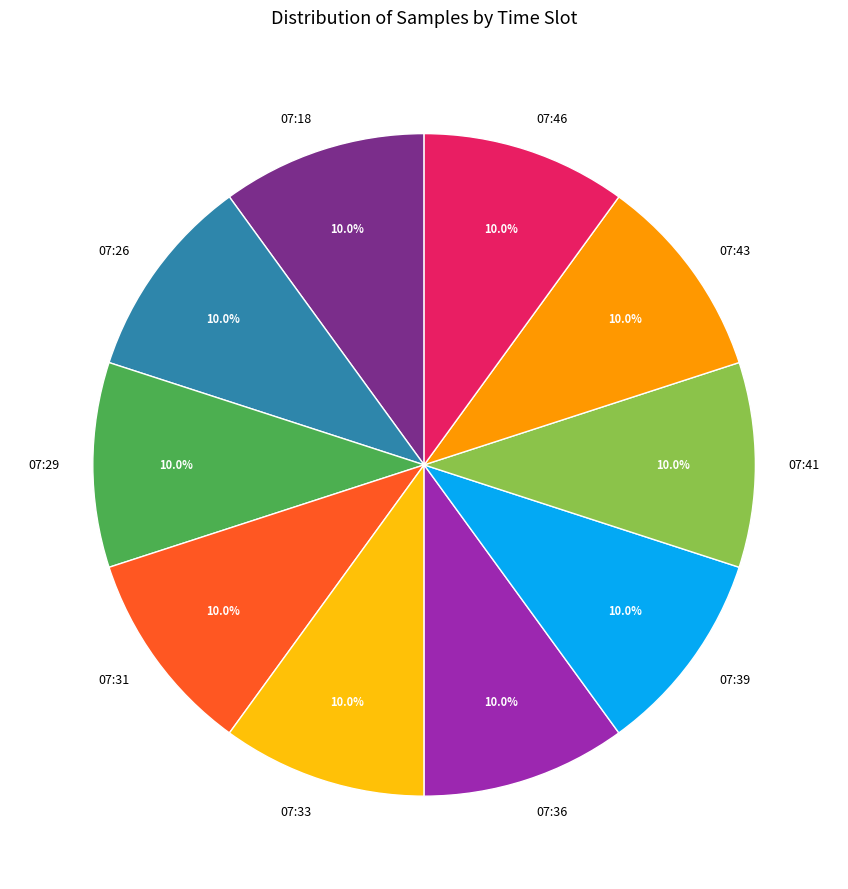

What percentage do 07:31 and 07:43 together represent?

20.0%